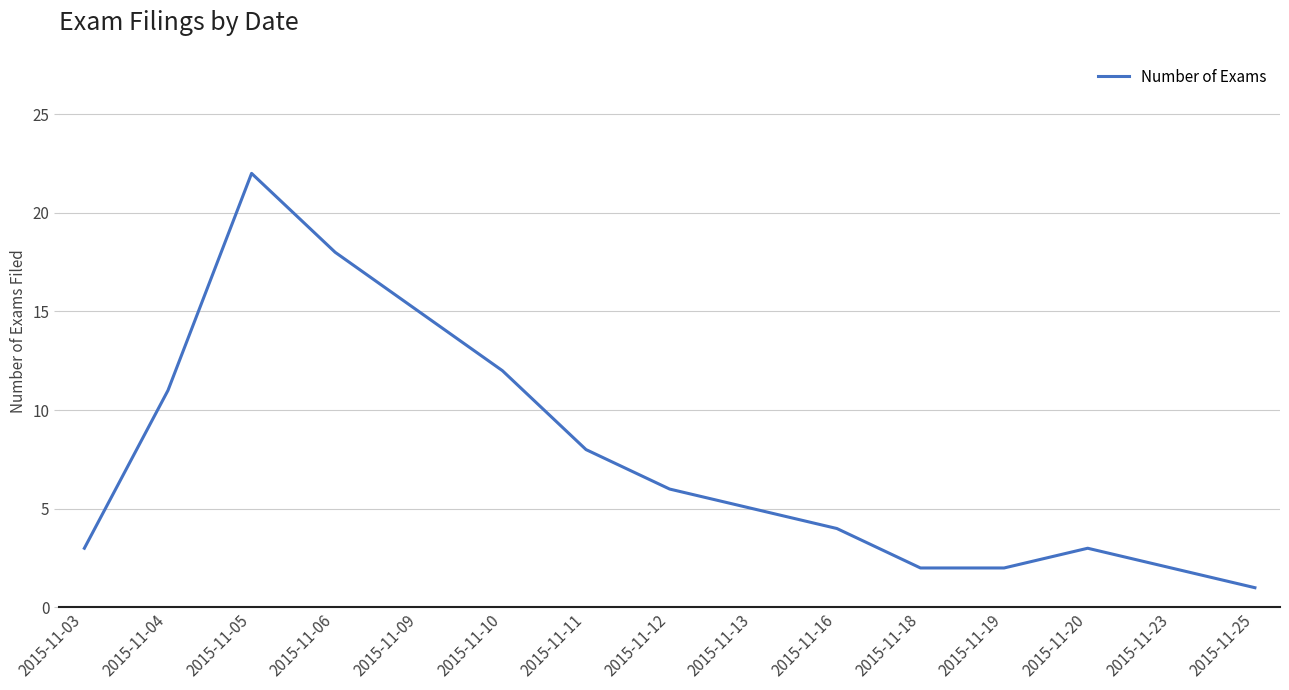

Read the value at 2015-11-10, to the nearest 10.

10